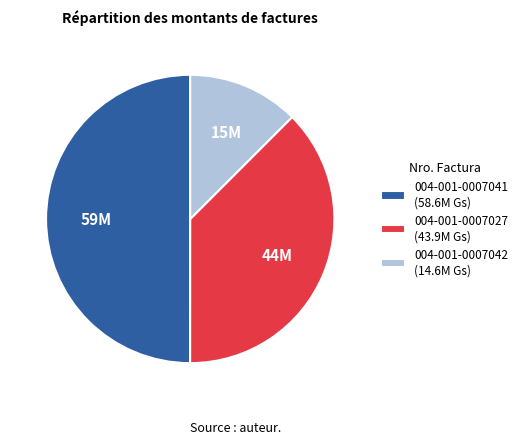

Is 004-001-0007027 the majority of the pie?

No